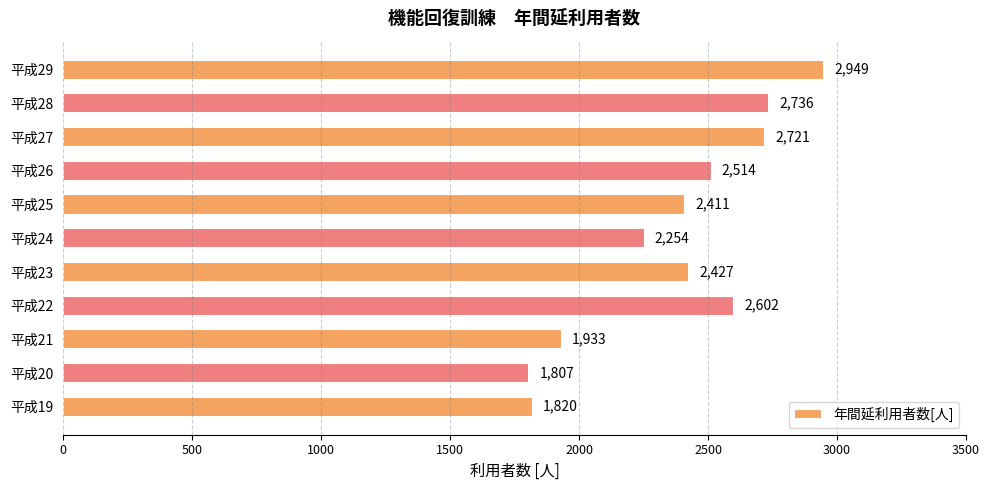

Which label corresponds to the largest value in the chart?

平成29